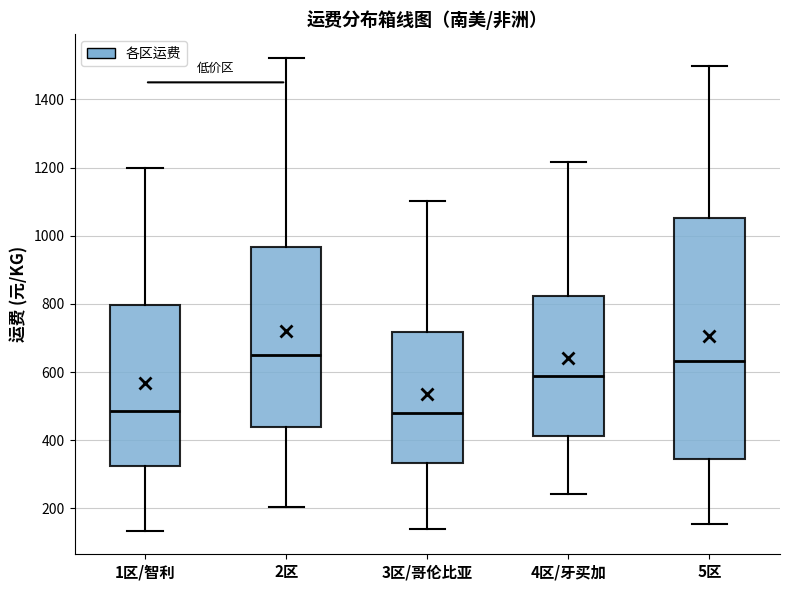

Reading left to right, read every box against the y-axis: the position of its median line, the range the box covers, and the ends of its whiskers. The values are not printed on the chart, so give them approximately, as read against the axis.

1区/智利: median 480, box 320 to 800, whiskers 140 to 1200
2区: median 660, box 440 to 960, whiskers 200 to 1520
3区/哥伦比亚: median 480, box 340 to 720, whiskers 140 to 1100
4区/牙买加: median 580, box 420 to 820, whiskers 240 to 1220
5区: median 640, box 340 to 1060, whiskers 160 to 1500